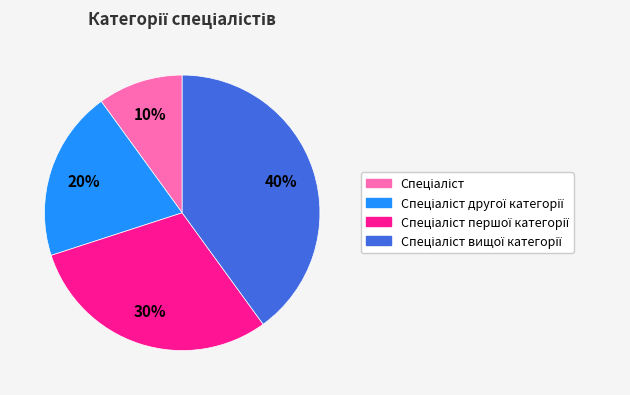

To the nearest percent, what is the difference between the largest and smallest slice percentages?

30%